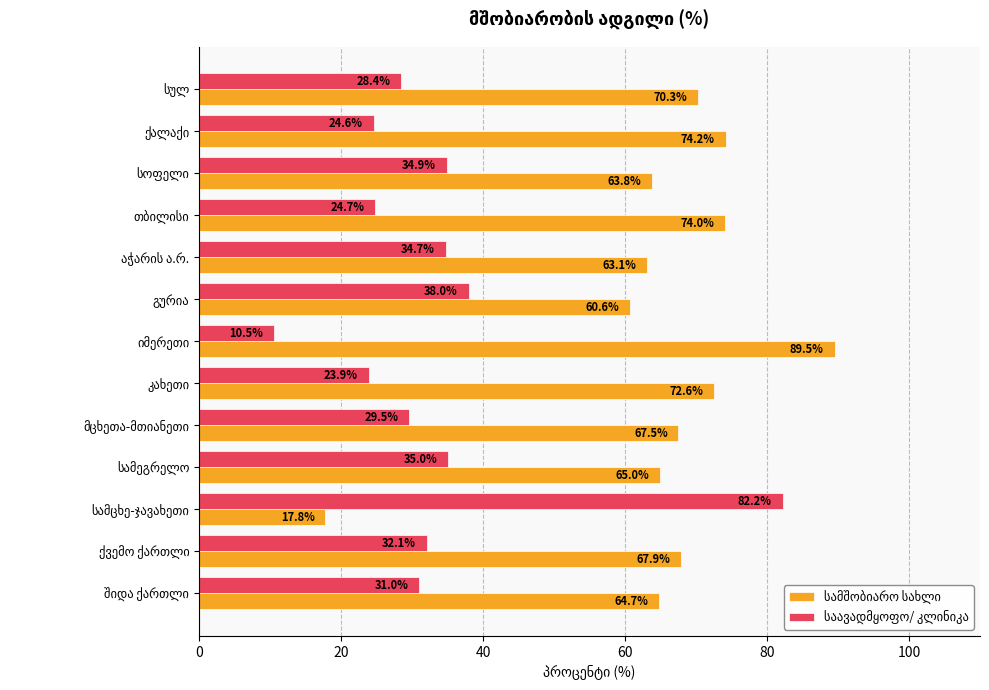

At how many categories does at least one series exceed 38?

13